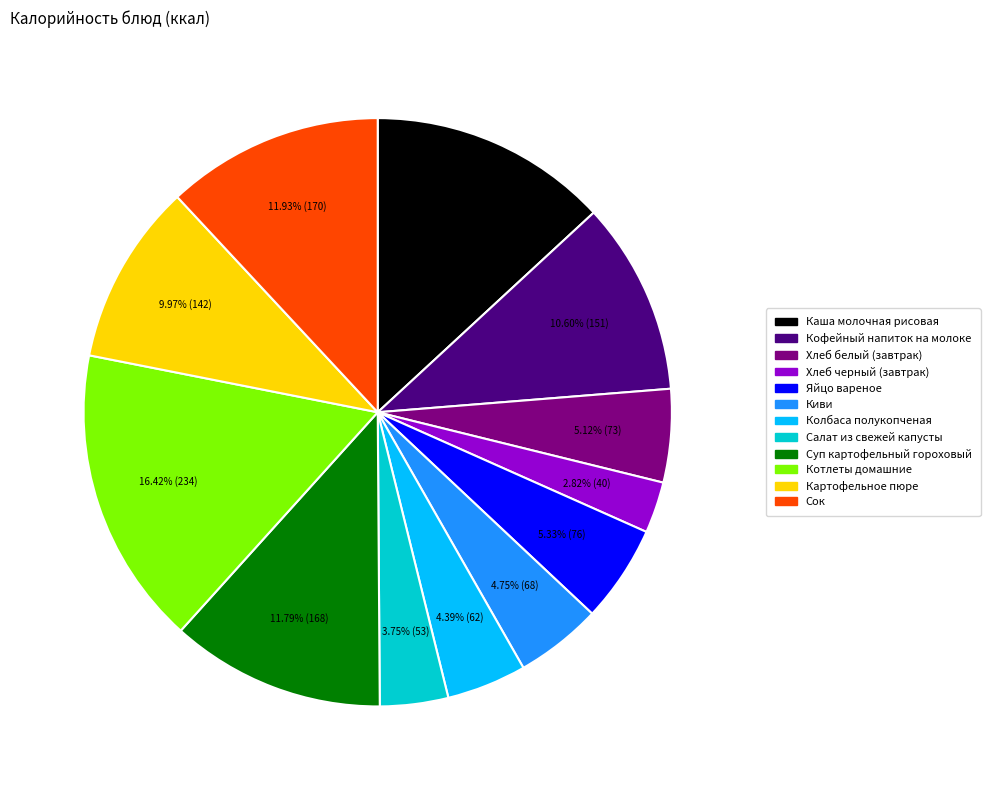

Which category has the smallest portion of the pie?

Хлеб черный (завтрак)